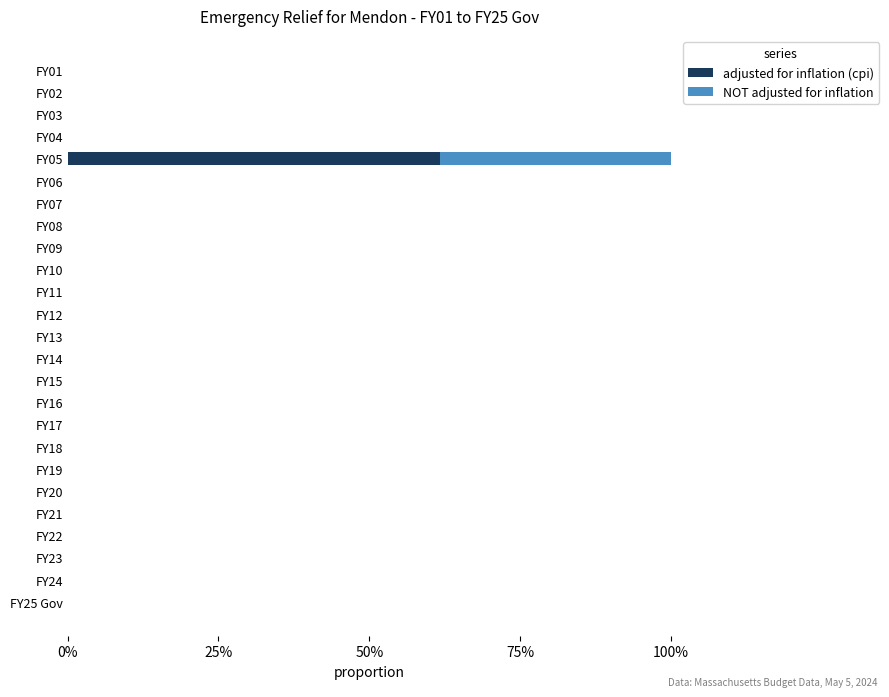

Reading left to right, transcribe all the data shown in this chart.

adjusted for inflation (cpi): 0.0	0.0	0.0	0.0	0.0	0.0	0.0	0.0	0.0	0.0	0.0	0.0	0.0	0.0	0.0	0.0	0.0	0.0	0.0	0.0	0.6	0.0	0.0	0.0	0.0
NOT adjusted for inflation: 0.0	0.0	0.0	0.0	0.0	0.0	0.0	0.0	0.0	0.0	0.0	0.0	0.0	0.0	0.0	0.0	0.0	0.0	0.0	0.0	0.4	0.0	0.0	0.0	0.0